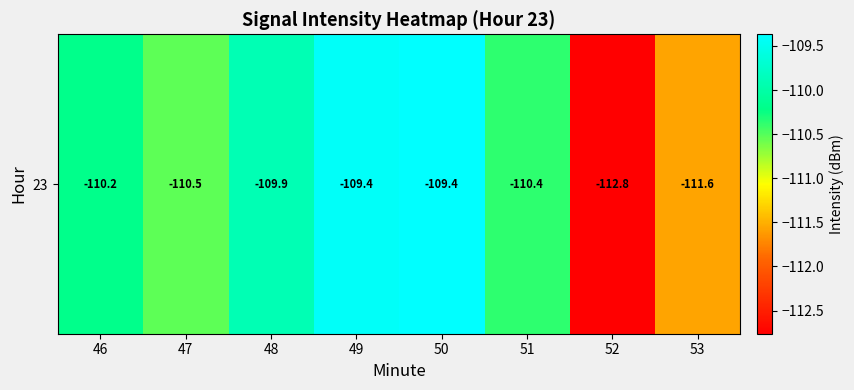

Between 52 and 53, which is larger?

53